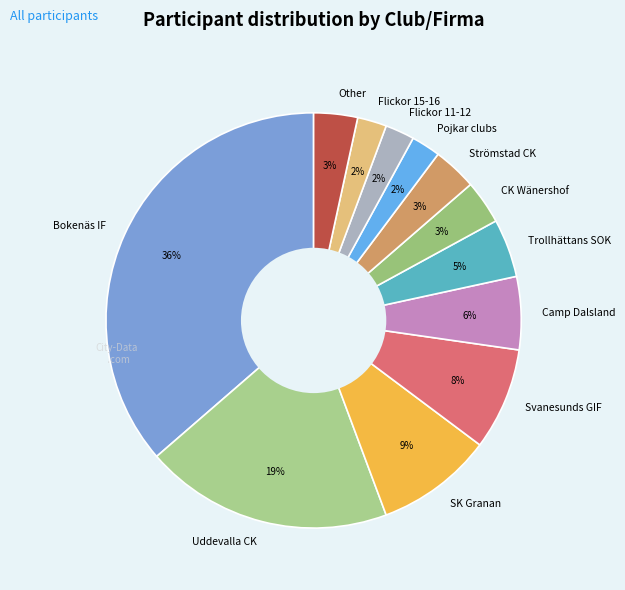

Does Trollhättans SOK represent more than half of the total?

No